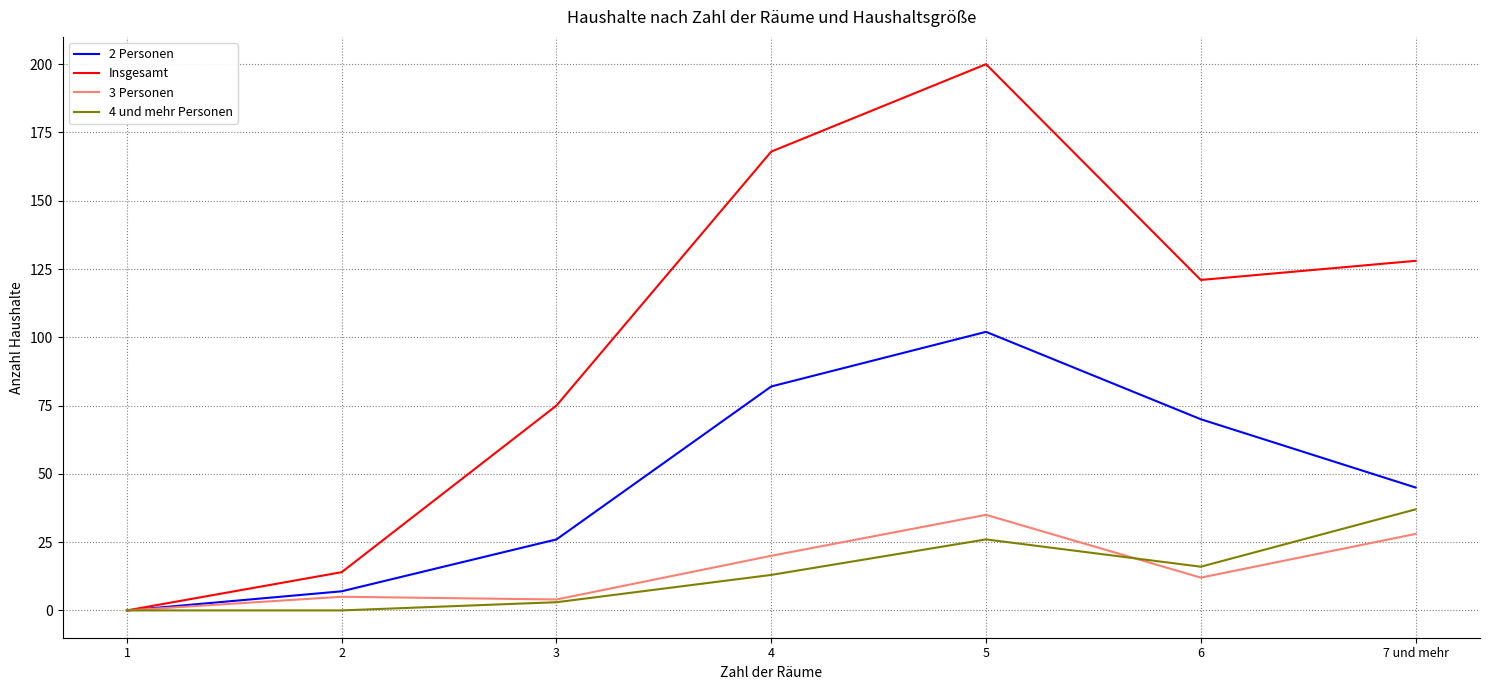

How many categories are shown in the chart?

7